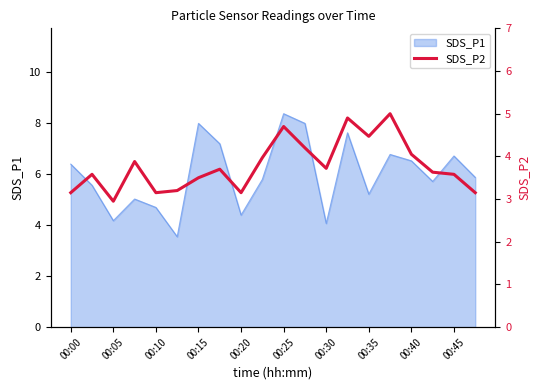

What is the highest value of the SDS_P1 series?

8.4